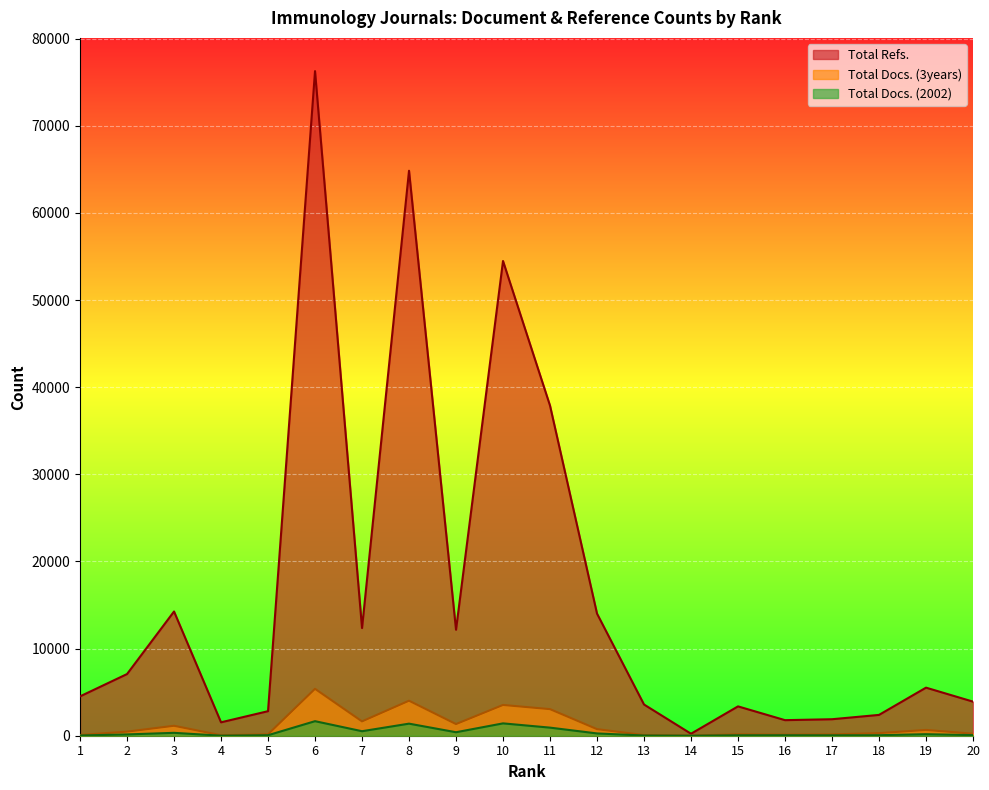

Rank the categories by Total Docs. (2002) value from lowest to highest.

14, 4, 13, 1, 17, 15, 16, 5, 18, 20, 2, 19, 12, 3, 9, 7, 11, 8, 10, 6